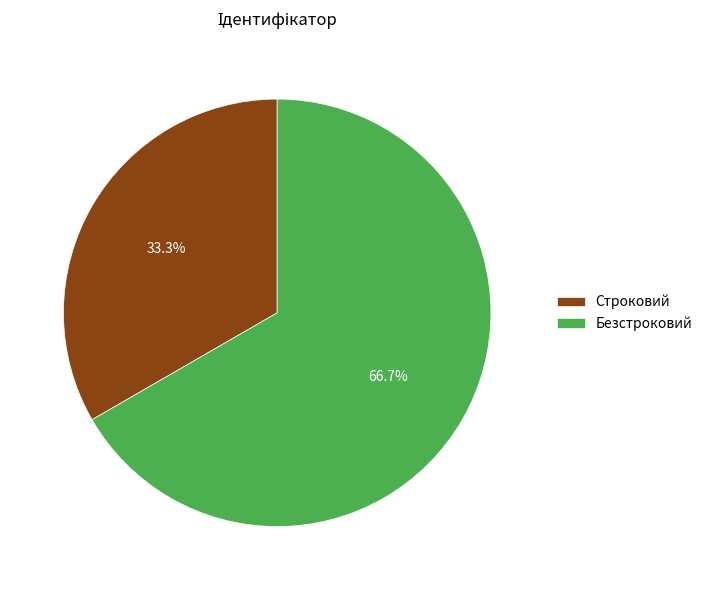

What is the ratio of the value at Строковий to the value at Безстроковий?

0.5